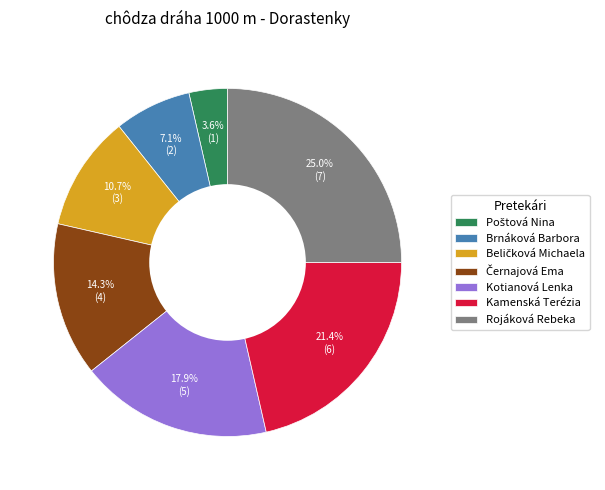

Between Kamenská Terézia and Brnáková Barbora, which is larger?

Kamenská Terézia